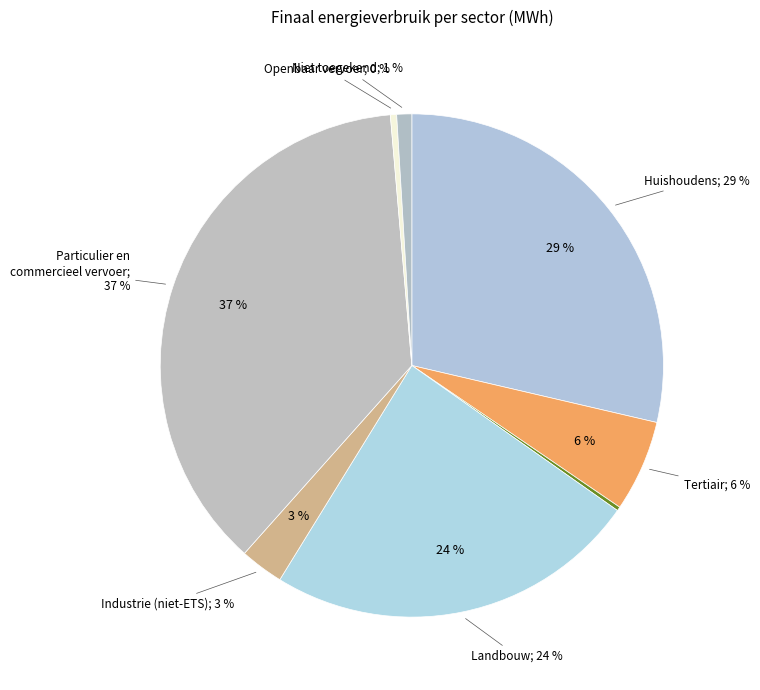

How many segments does this pie chart have?

8